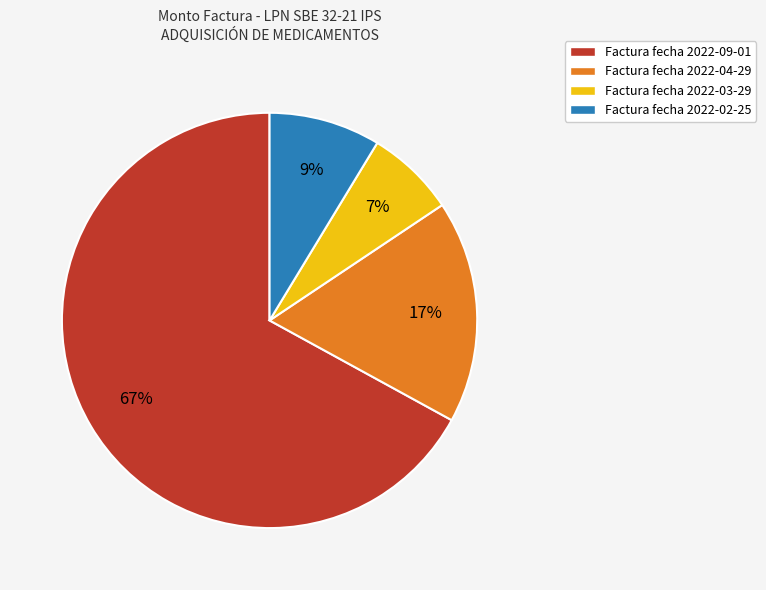

Is there a majority slice in this chart?

Yes